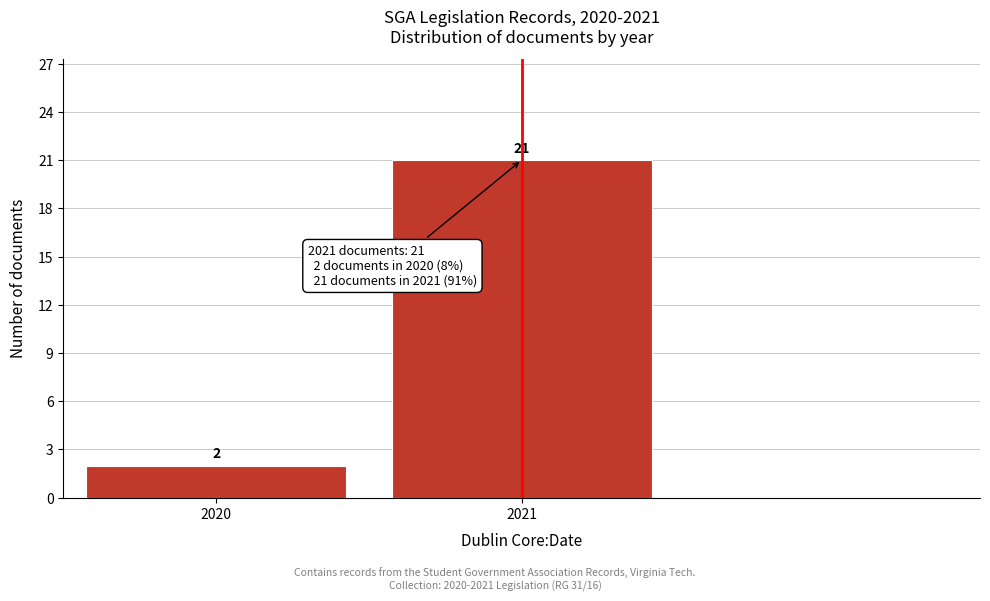

Reading left to right, list all the values displayed in this chart.

2	21